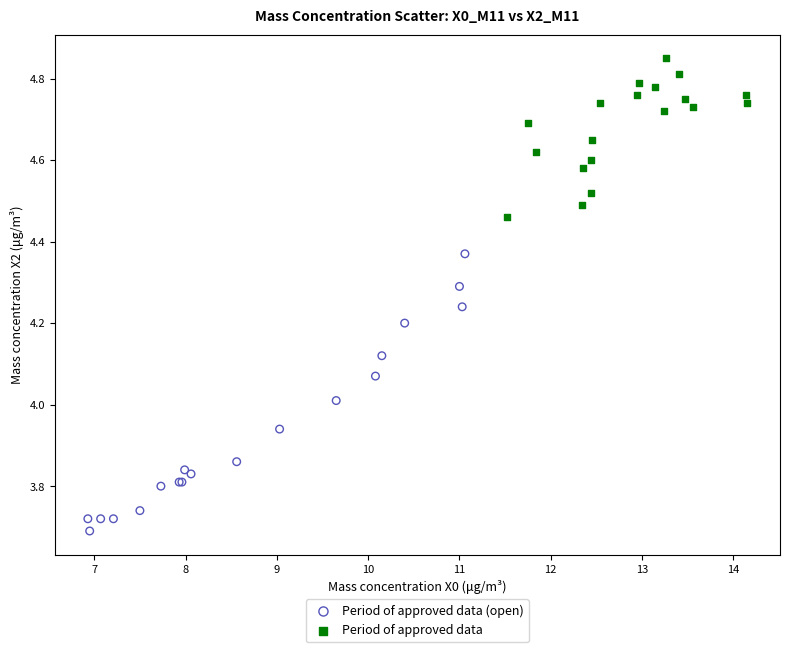

Which series has the largest Y range (max minus min)?

Period of approved data (open)